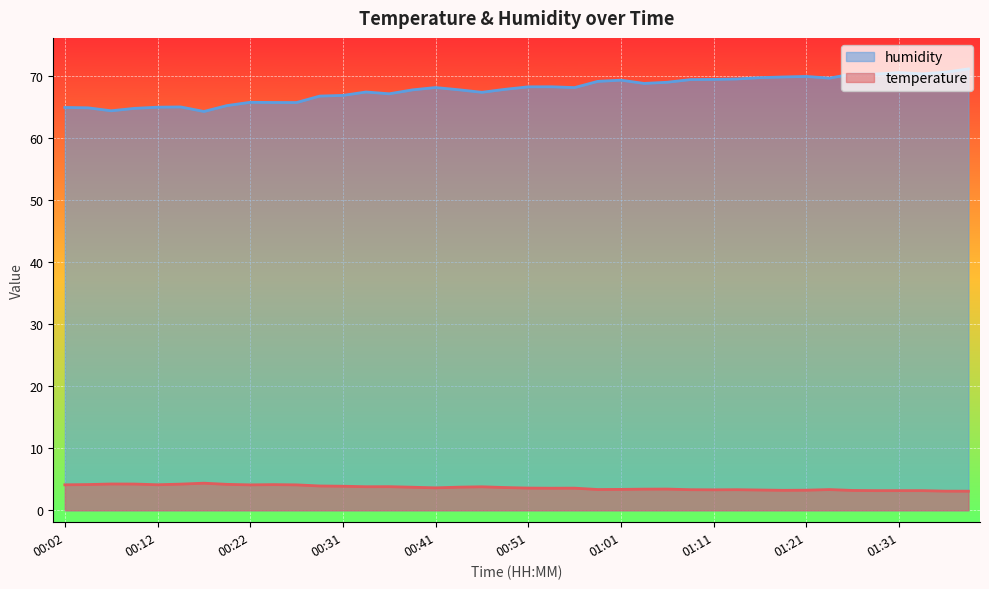

Which series has the largest range (max minus min)?

humidity